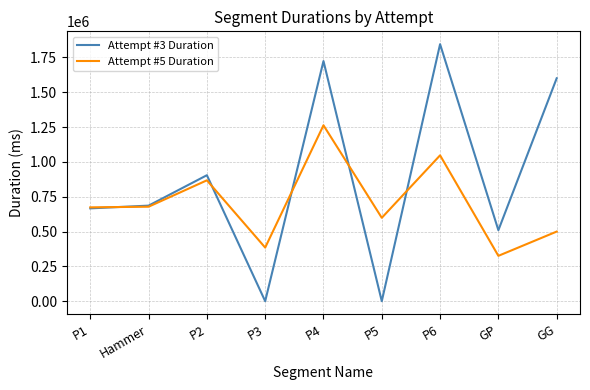

What are all the series names shown in the legend?

Attempt #3 Duration, Attempt #5 Duration